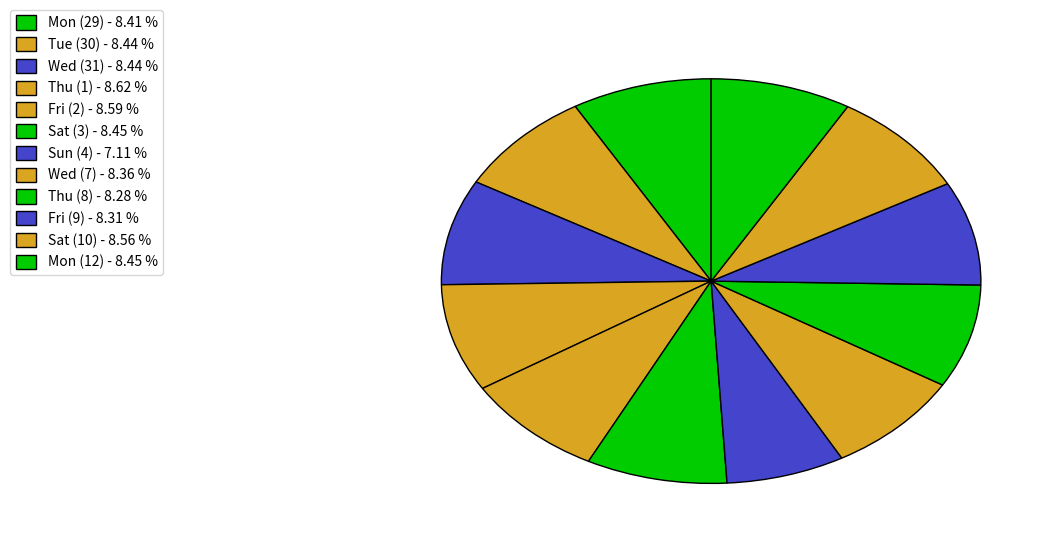

Rank the categories by value from lowest to highest.

Sun (4), Thu (8), Fri (9), Wed (7), Mon (29), Tue (30), Wed (31), Mon (12), Sat (3), Sat (10), Fri (2), Thu (1)